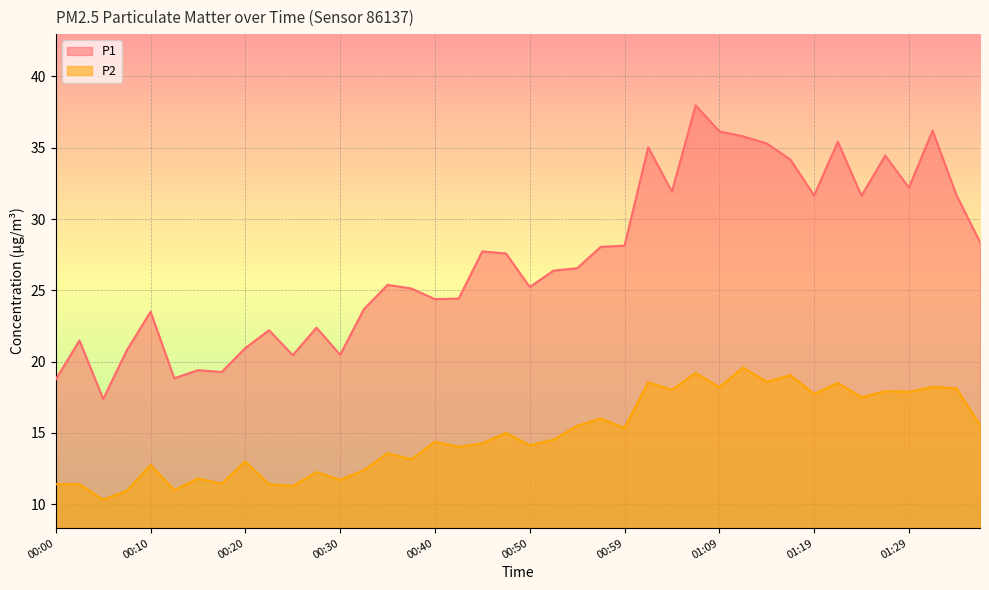

Where is P1 nearest to the value 27?

00:55